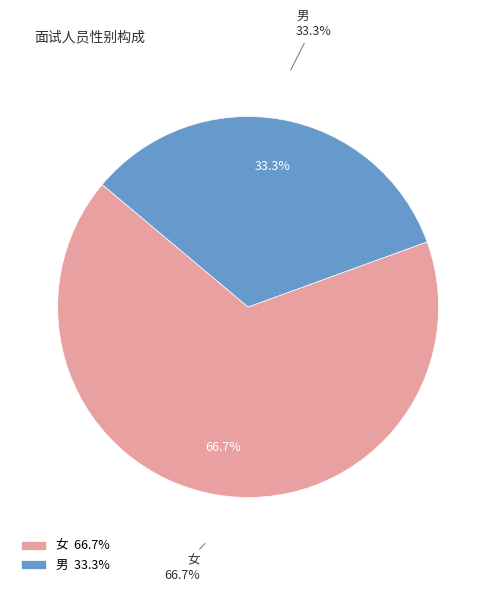

True or false: 女 accounts for 61% of the total.

False